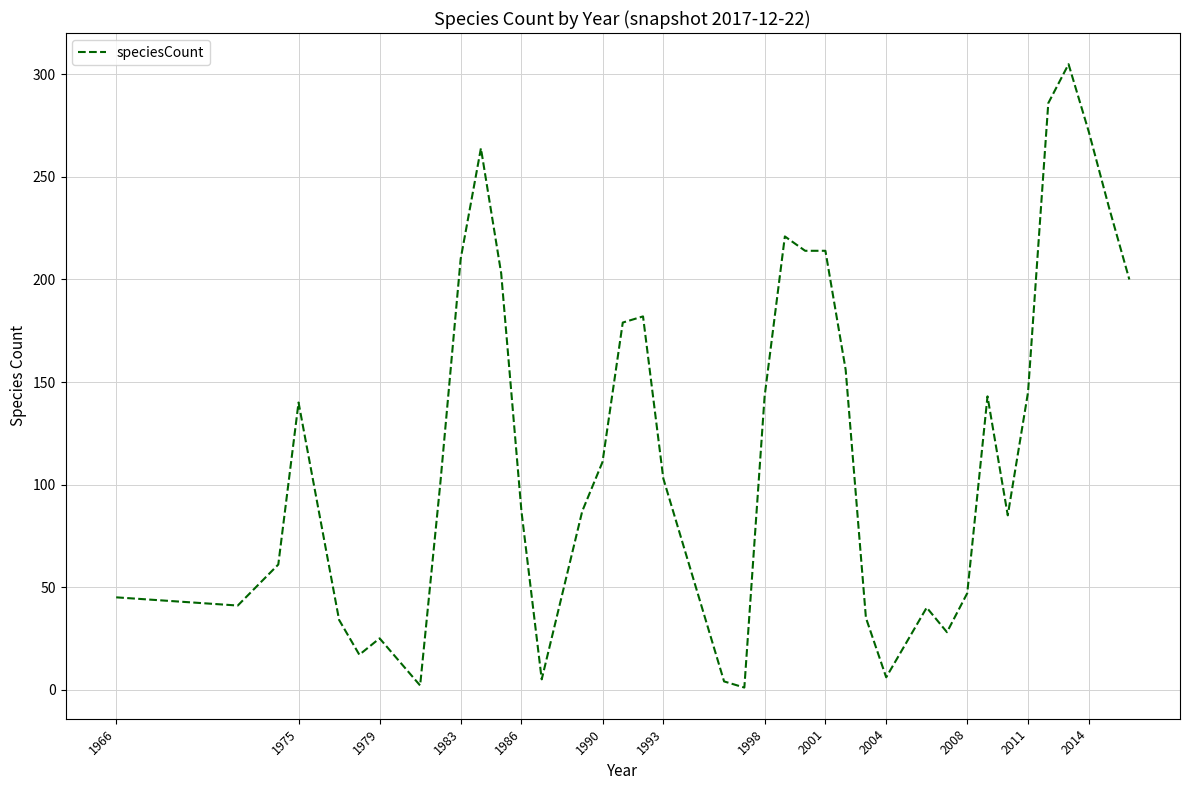

What is the change in value from 1979 to 2001?

+189